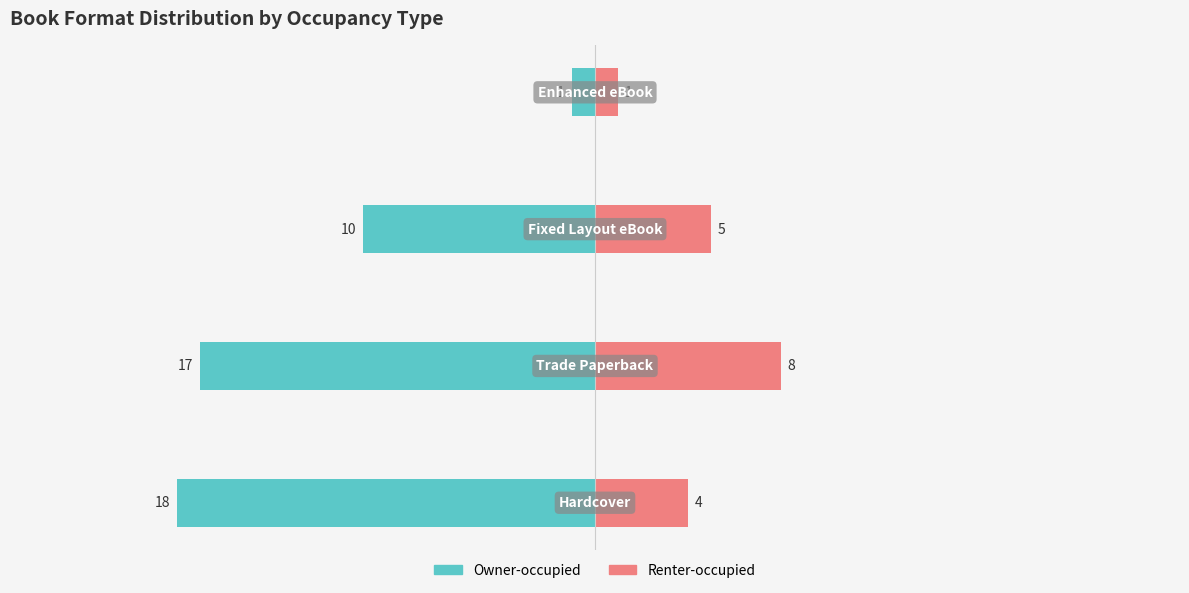

The Renter-occupied series shows 8 at 1. True or false?

True